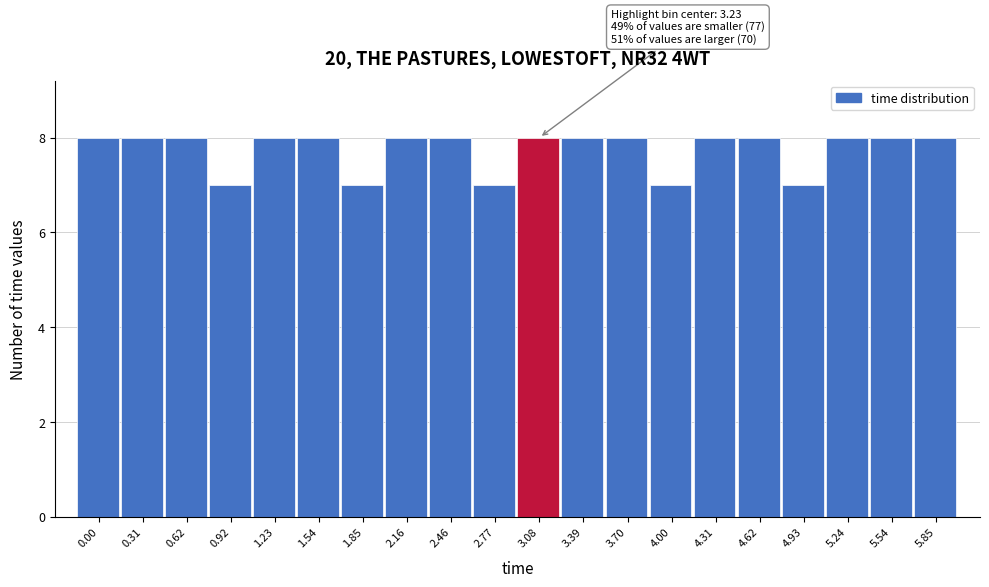

Reading right to left, extract all data points from this chart.

5.85=8	5.54=8	5.24=8	4.93=7	4.62=8	4.31=8	4.00=7	3.70=8	3.39=8	3.08=8	2.77=7	2.46=8	2.16=8	1.85=7	1.54=8	1.23=8	0.92=7	0.62=8	0.31=8	0.00=8